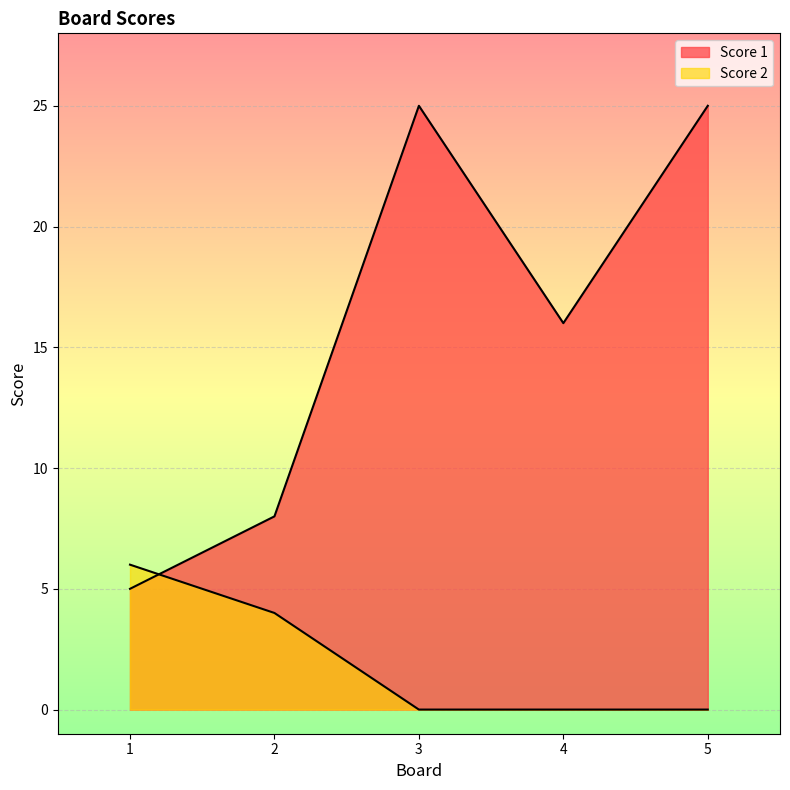

Rank the series by their average value, from highest to lowest.

Score 1, Score 2